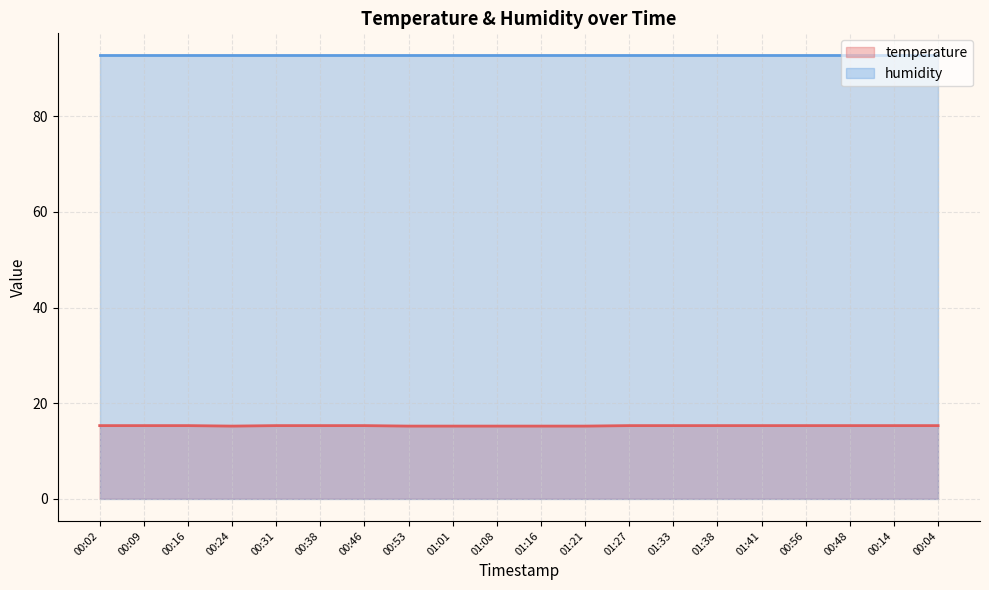

What is the difference between the maximum and minimum values?

0.1